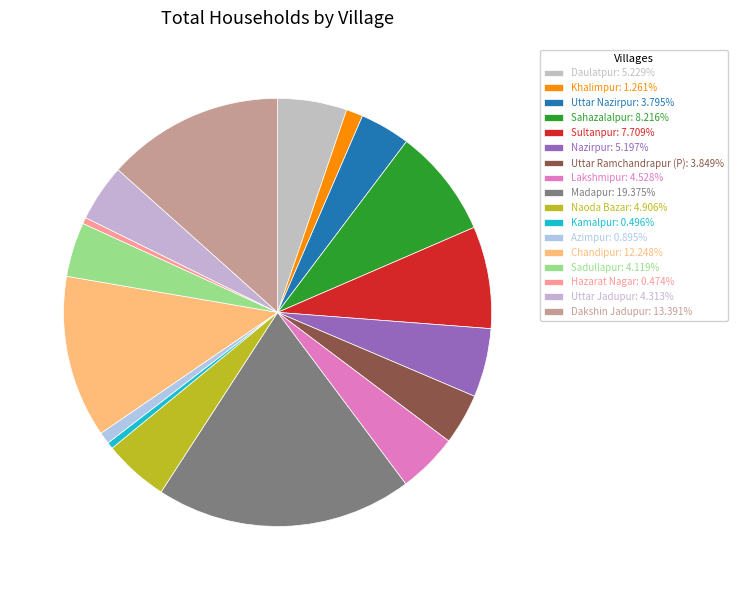

Which has a higher value, Uttar Nazirpur or Khalimpur?

Uttar Nazirpur